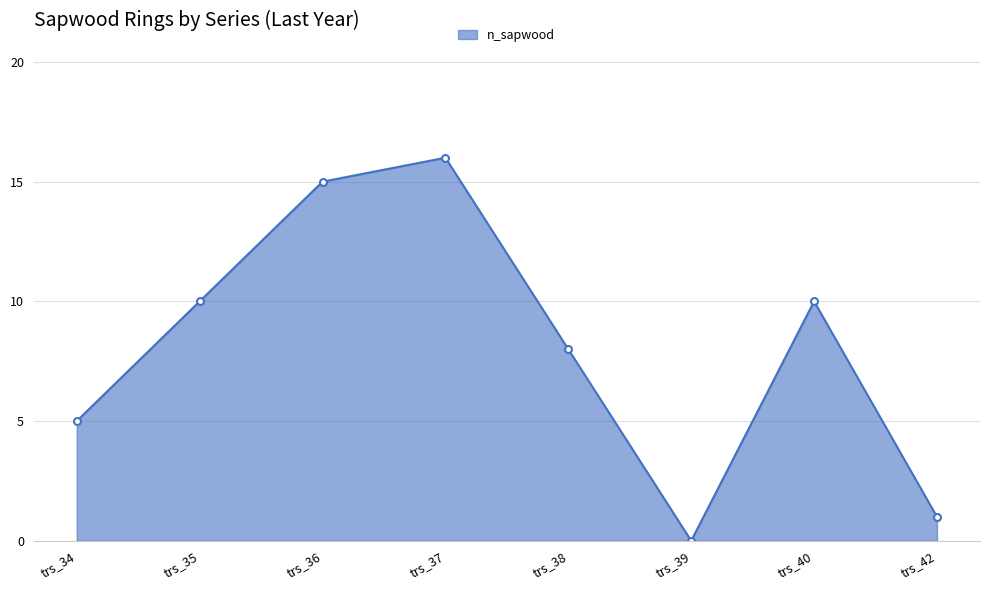

Is it true that the value at trs_37 is 28?

False